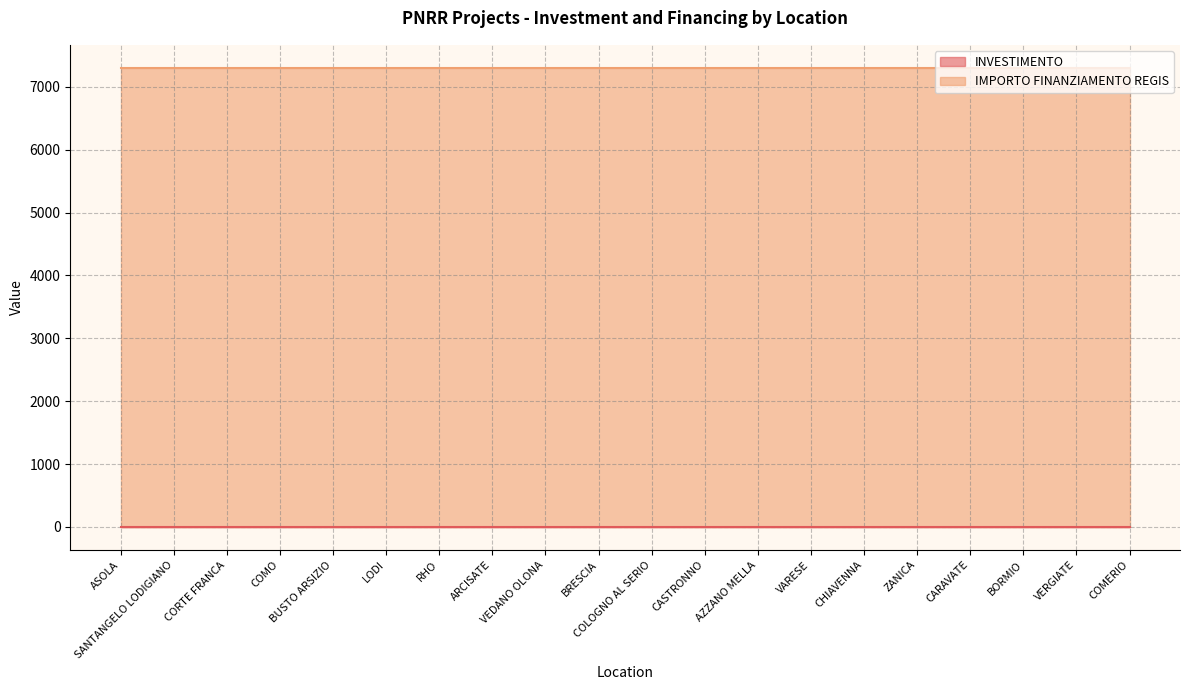

What is the label of the 10th point from the right?

COLOGNO AL SERIO